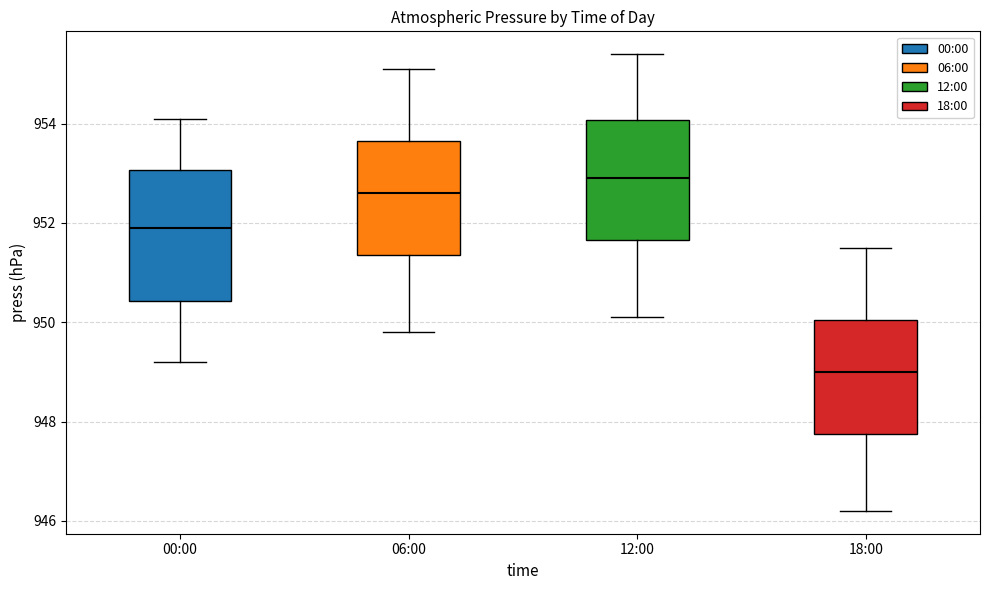

Where is the lower edge of the box for 00:00 on the y-axis? The values are not printed on the chart, so give them approximately, as read against the axis.

950.4